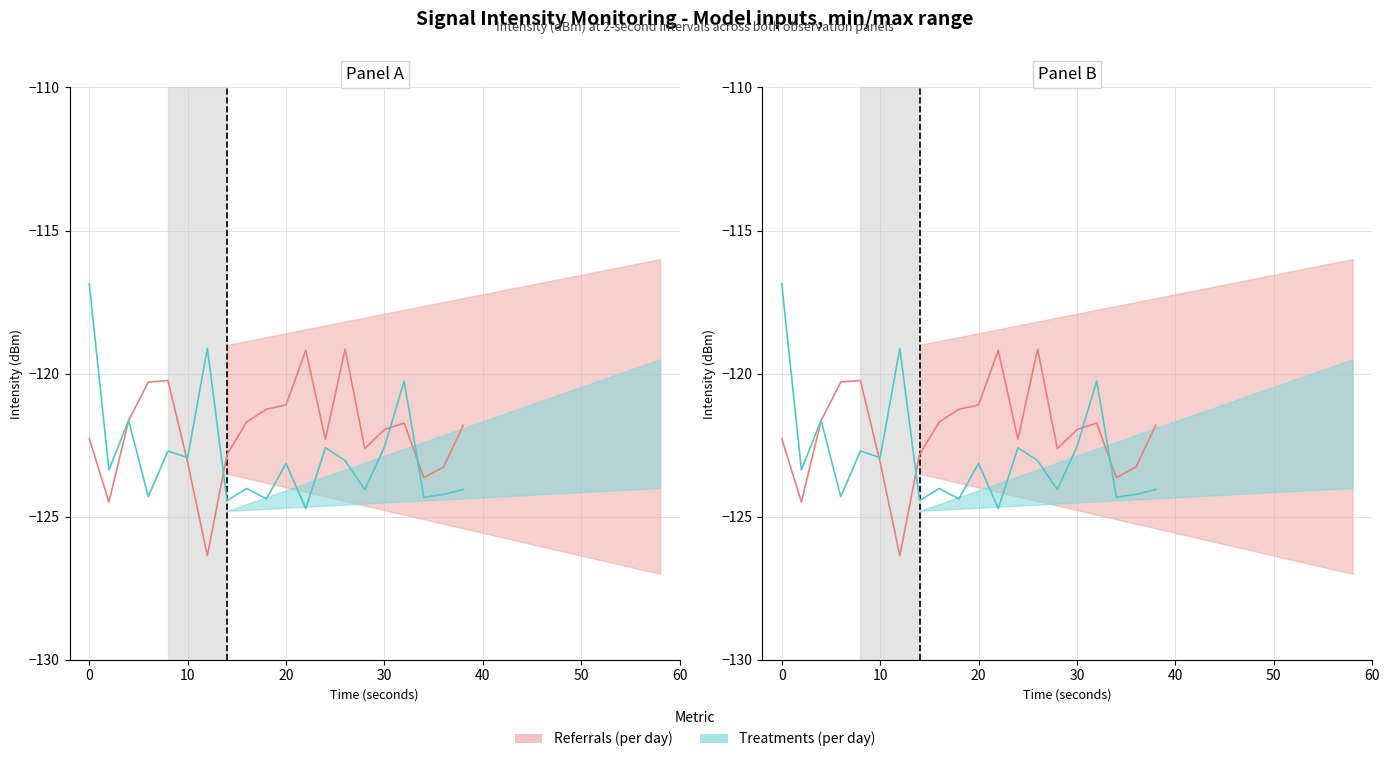

Reading right to left, what are all the values shown in this chart?

Referrals (per day): -121.8	-123.3	-123.6	-121.7	-122.0	-122.6	-119.1	-122.3	-119.2	-121.1	-121.2	-121.7	-122.8	-126.4	-123.1	-120.2	-120.3	-121.6	-124.5	-122.3
Treatments (per day): -124.1	-124.2	-124.3	-120.3	-122.6	-124.1	-123.0	-122.6	-124.7	-123.1	-124.4	-124.0	-124.4	-119.1	-122.9	-122.7	-124.3	-121.6	-123.4	-116.9